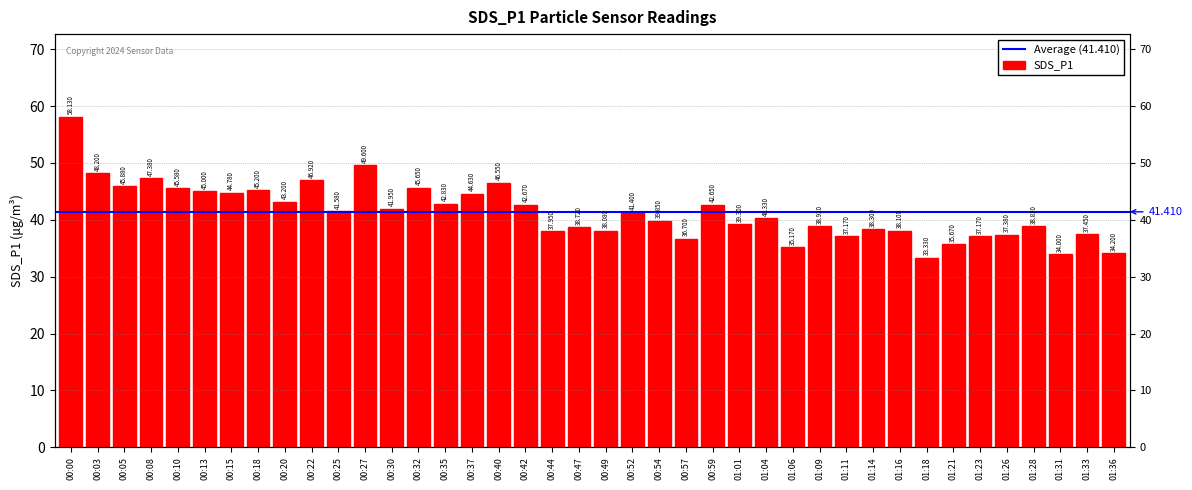

What position from the left is 01:21?

34